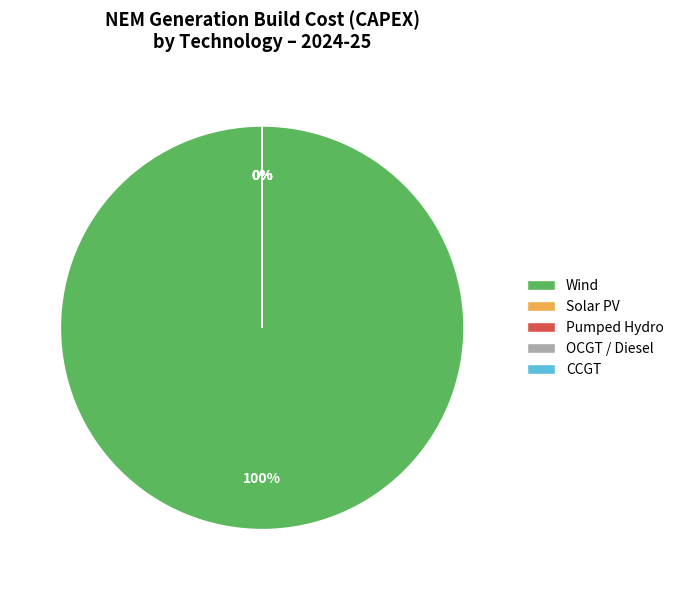

Is there a majority slice in this chart?

Yes